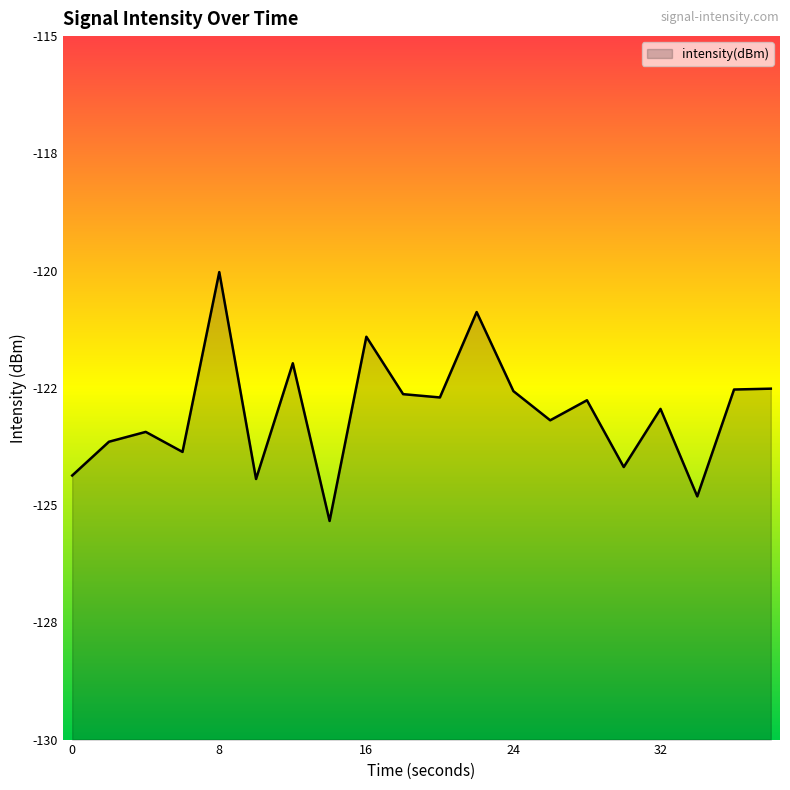

The value at 8 is -120.0. True or false?

True